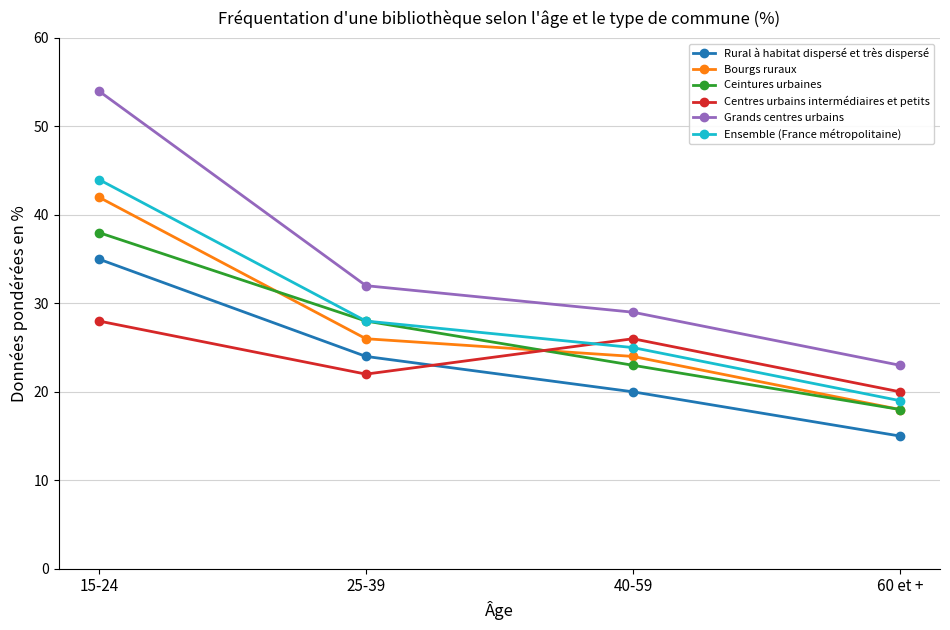

What is the label of the 1st point from the left?

15-24